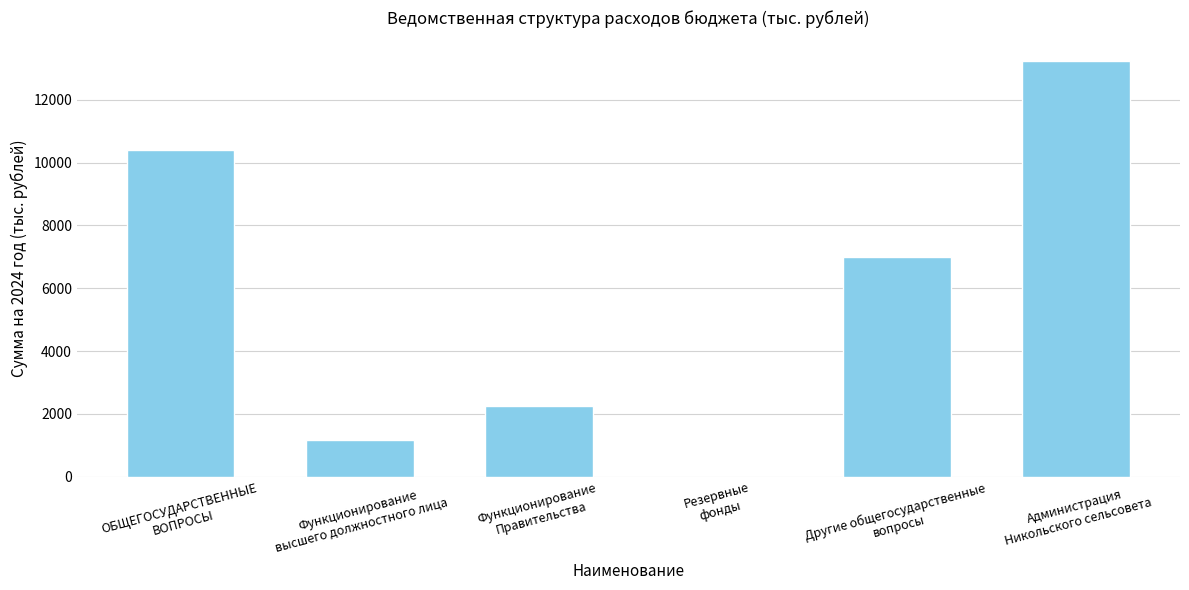

Between Резервные
фонды and Функционирование
высшего должностного лица, which is larger?

Функционирование
высшего должностного лица